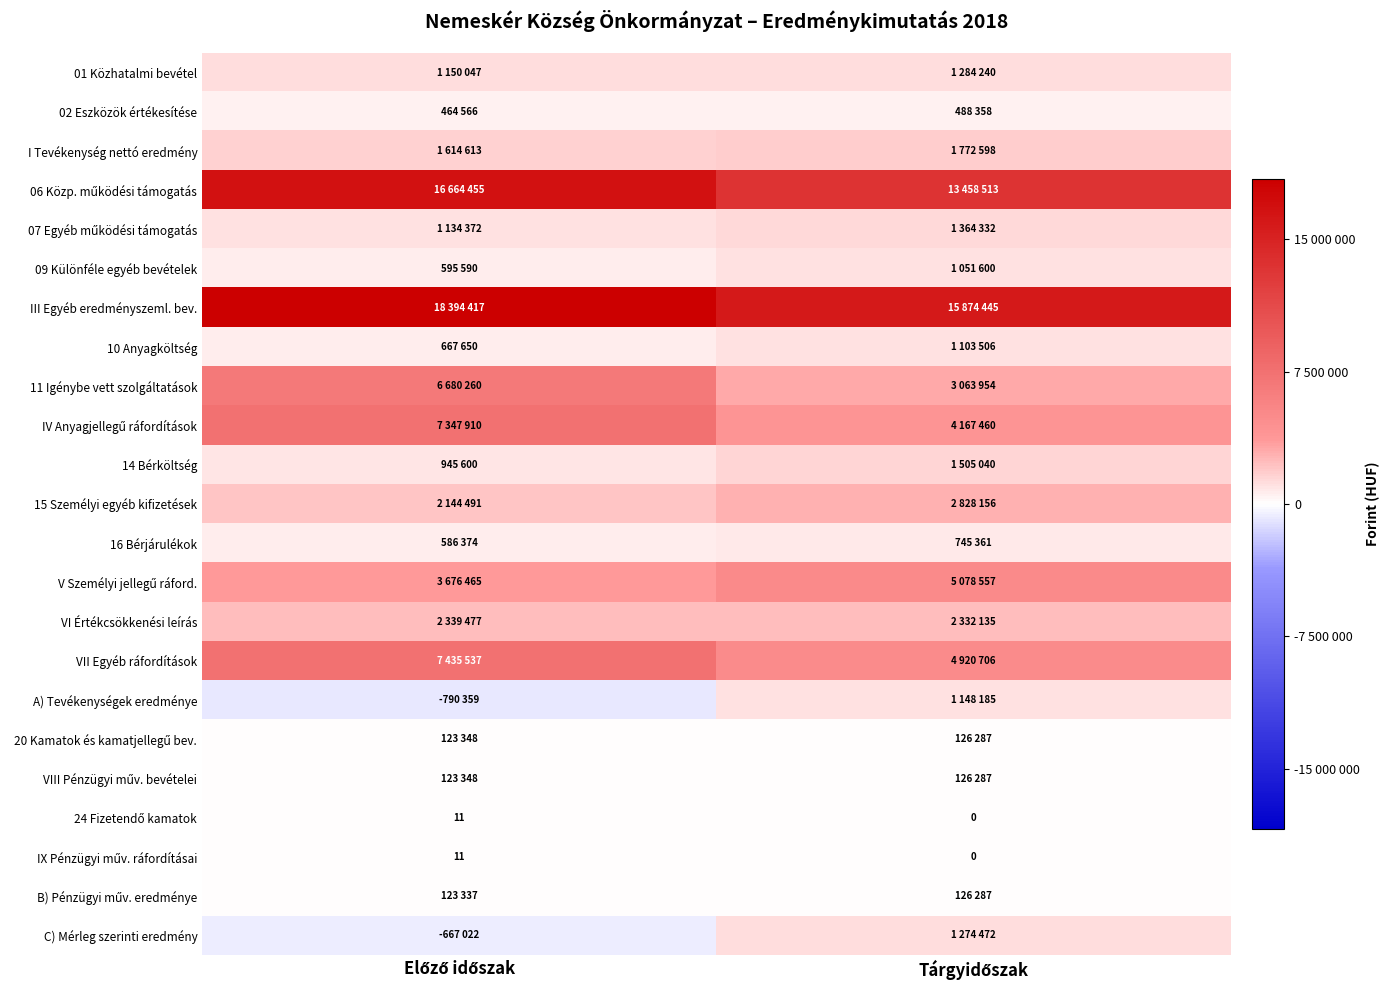

What is the sum of the VI Értékcsökkenési leírás values at Tárgyidőszak and Előző időszak?

4671612